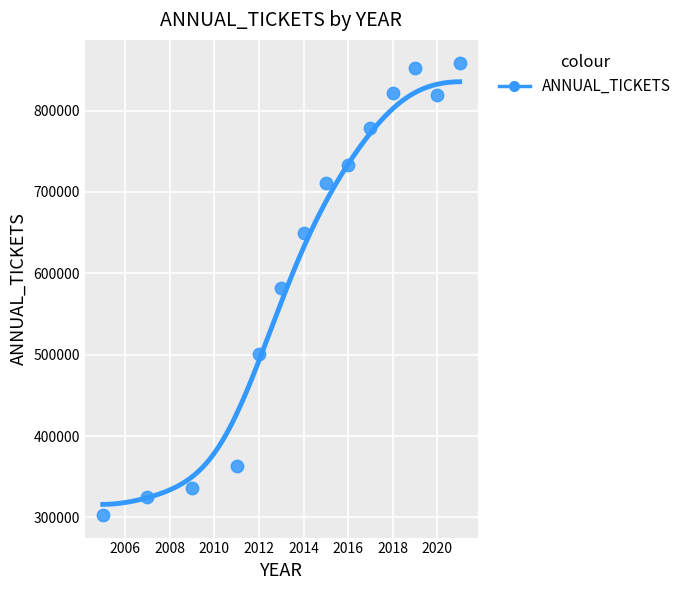

What is the range of X values (max minus min)?

16